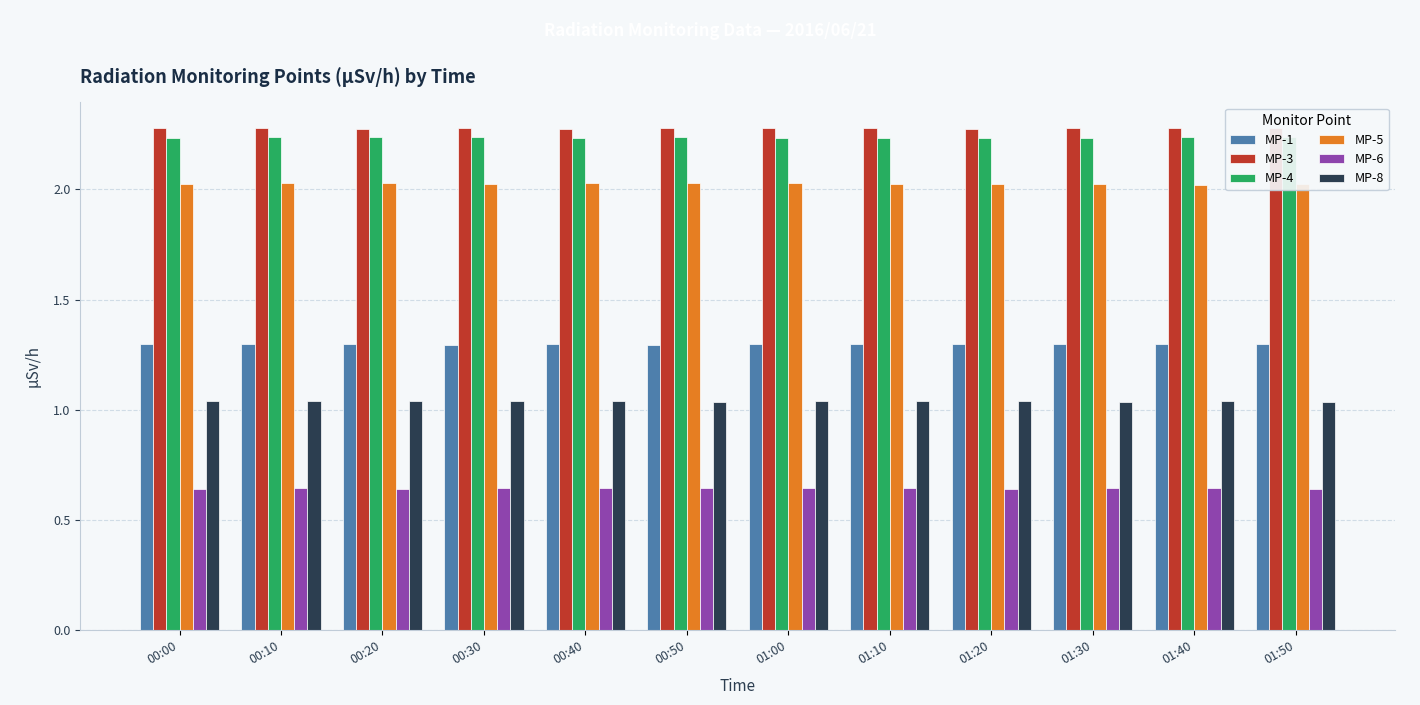

What is the total value across all series at 00:10?

9.5